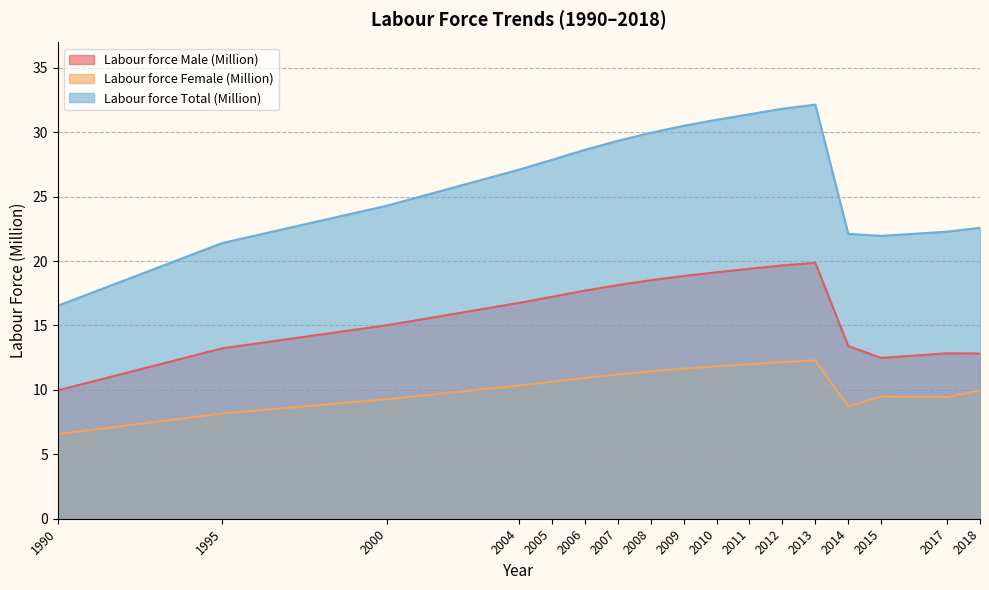

What is the sum of all Labour force Total (Million) values?

450.8